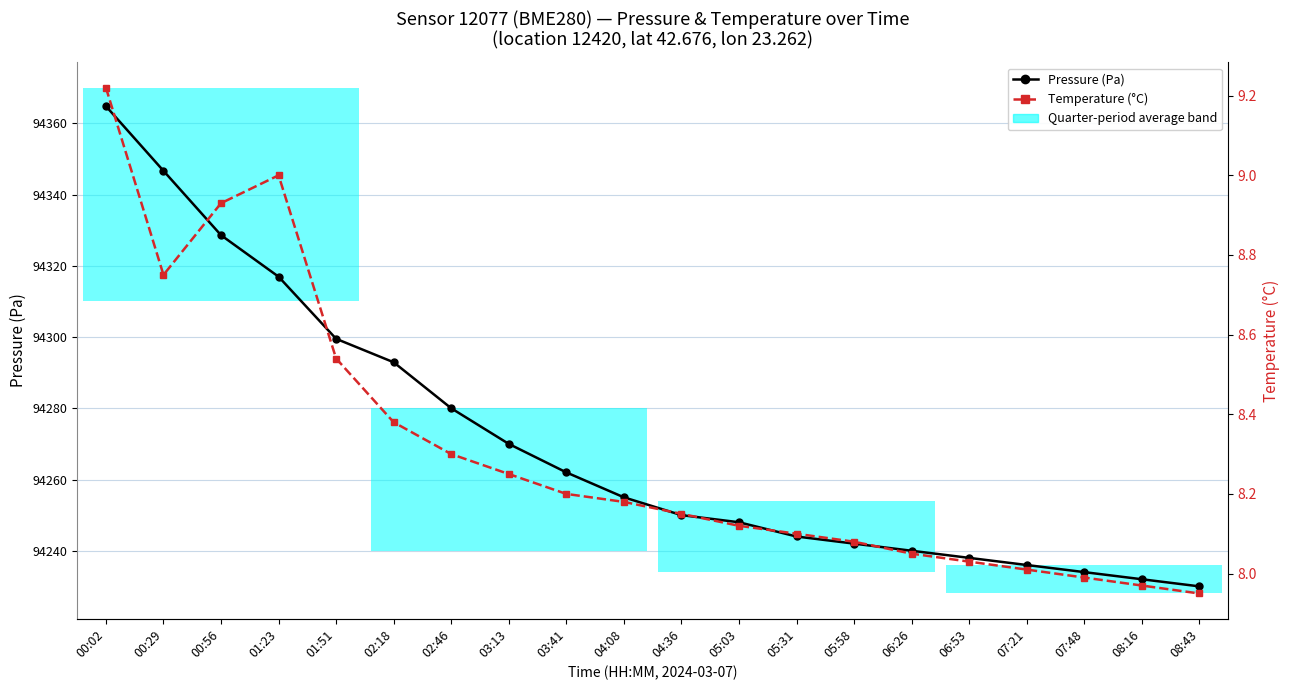

The Pressure (Pa) series shows 153186.8 at 08:16. True or false?

False